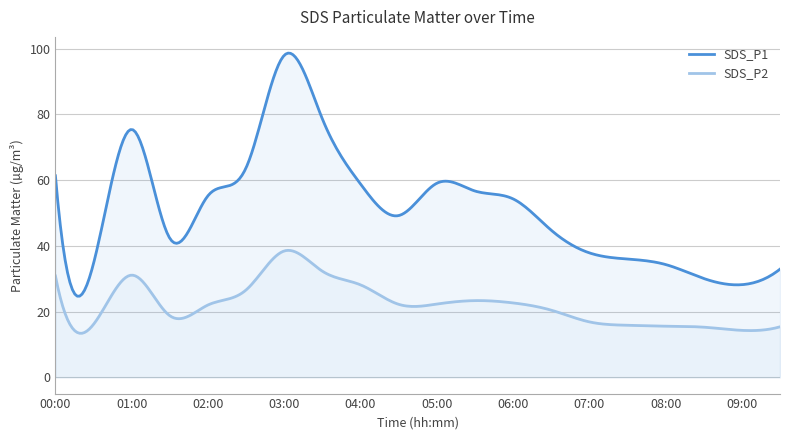

How many distinct data groups are displayed?

2